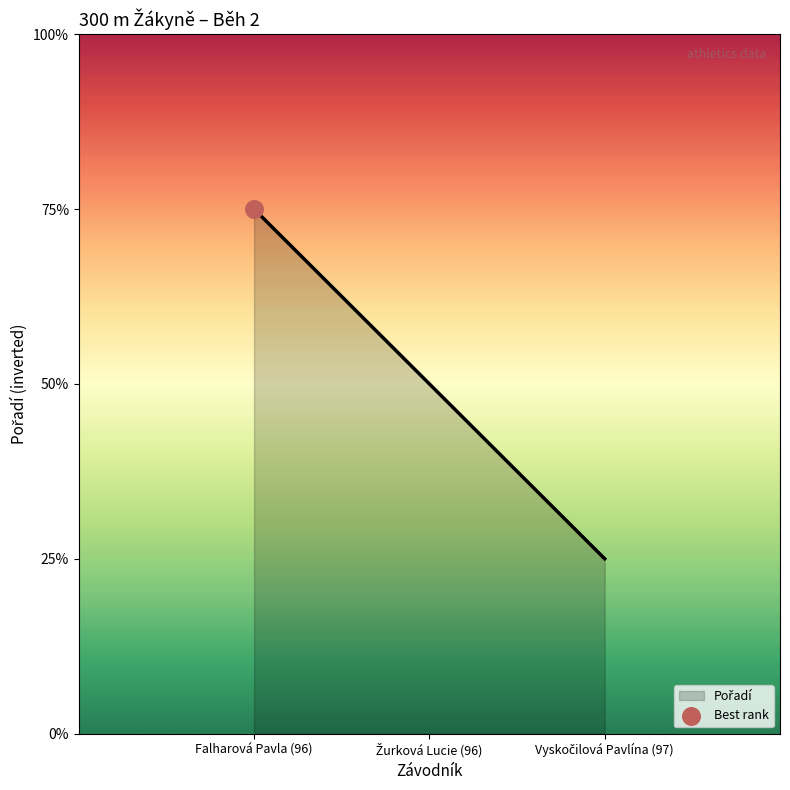

What is the ratio of the value at Vyskočilová Pavlína (97) to the value at Žurková Lucie (96)?

0.5